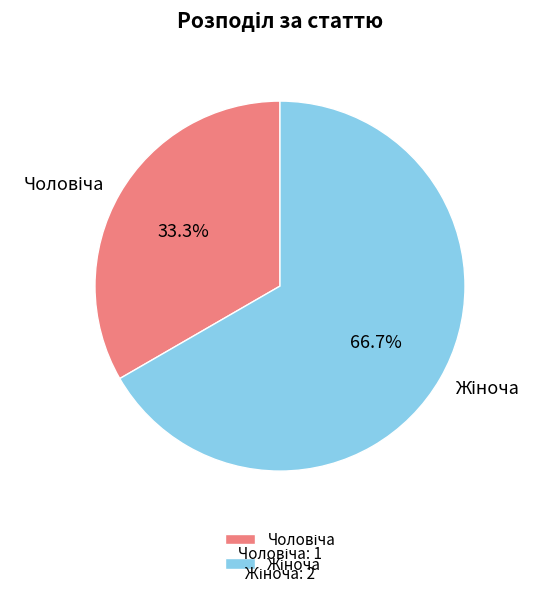

Which has a higher value, Жіноча or Чоловіча?

Жіноча